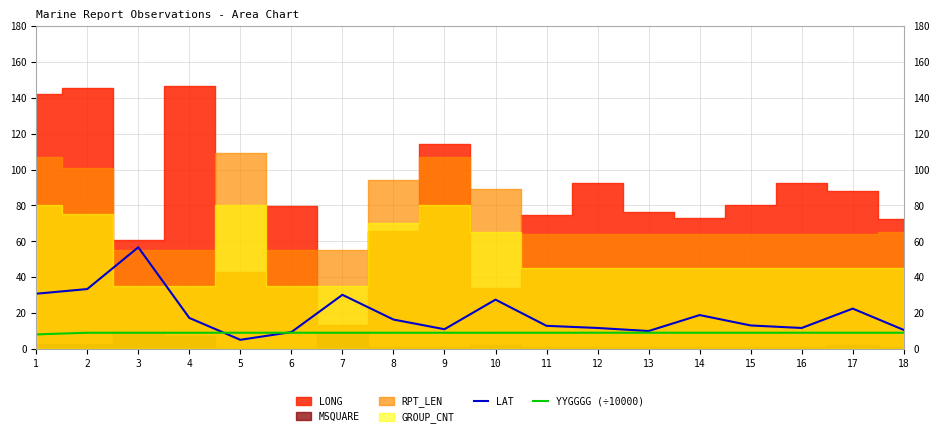

Is it true that LAT equals 15.6 at 9?

False